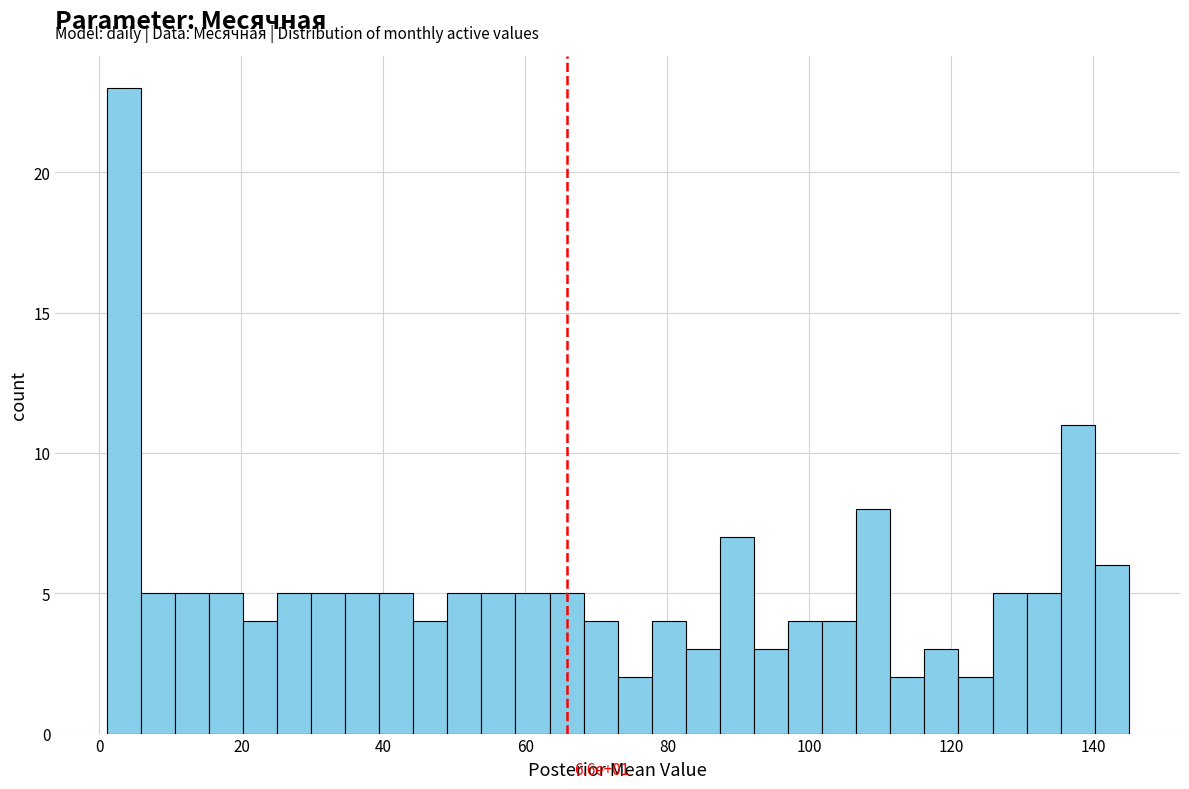

Around what value on the x-axis is the tallest bar? Give the approximate position of its centre, as read against the axis.

4